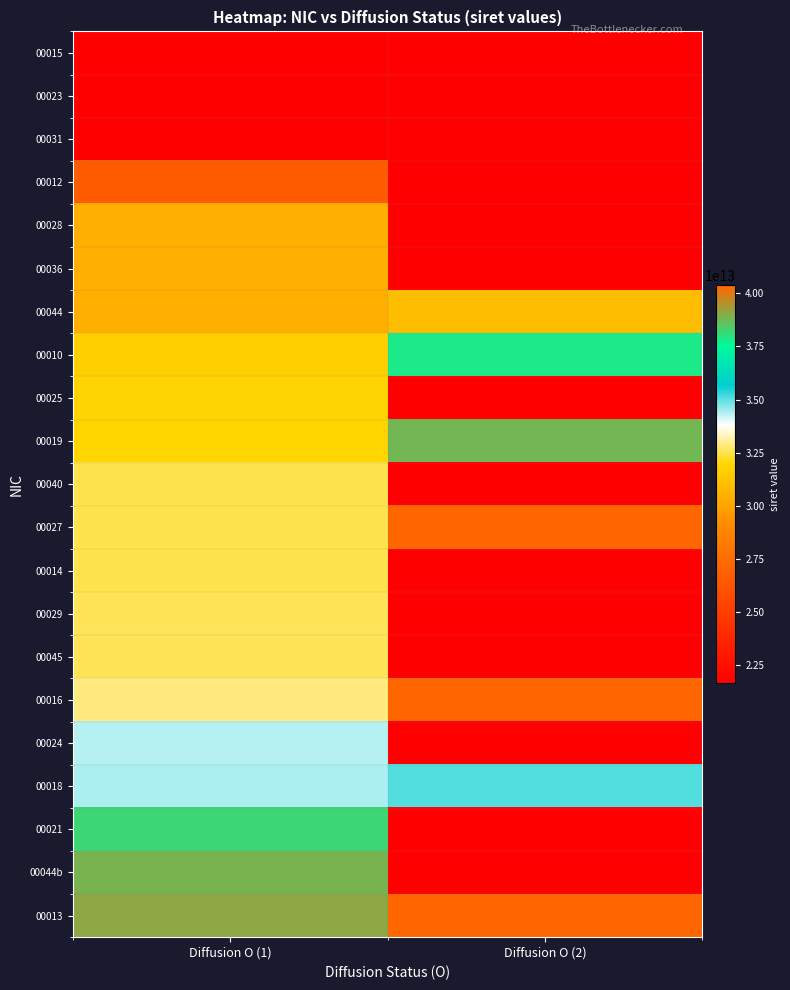

Which has a higher value, Diffusion O (2) or Diffusion O (1)?

Diffusion O (1)